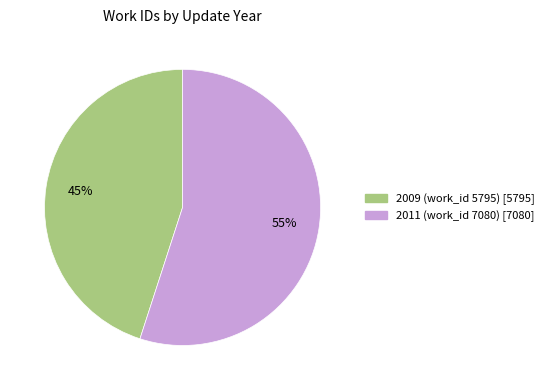

Which has a higher value, 2009 (work_id 5795) or 2011 (work_id 7080)?

2011 (work_id 7080)